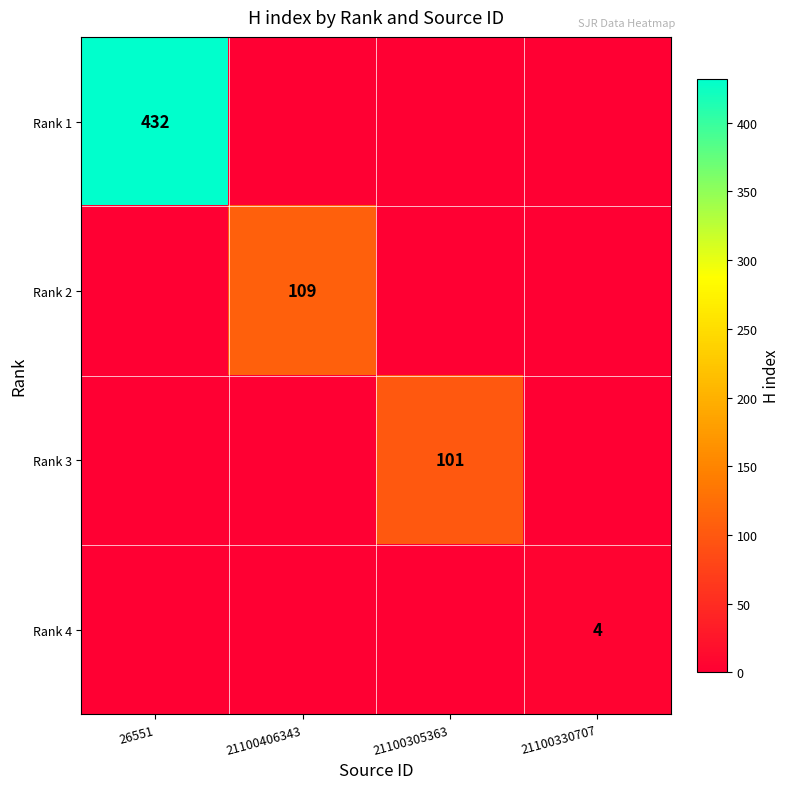

The Rank 4 series shows 2 at 21100330707. True or false?

False